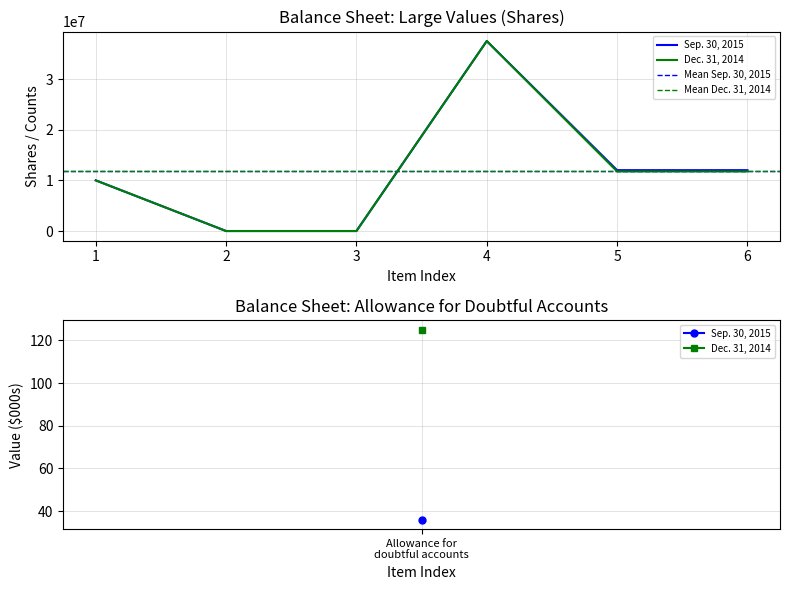

What is the difference between the maximum and minimum values in the Sep. 30, 2015 series?

37500000